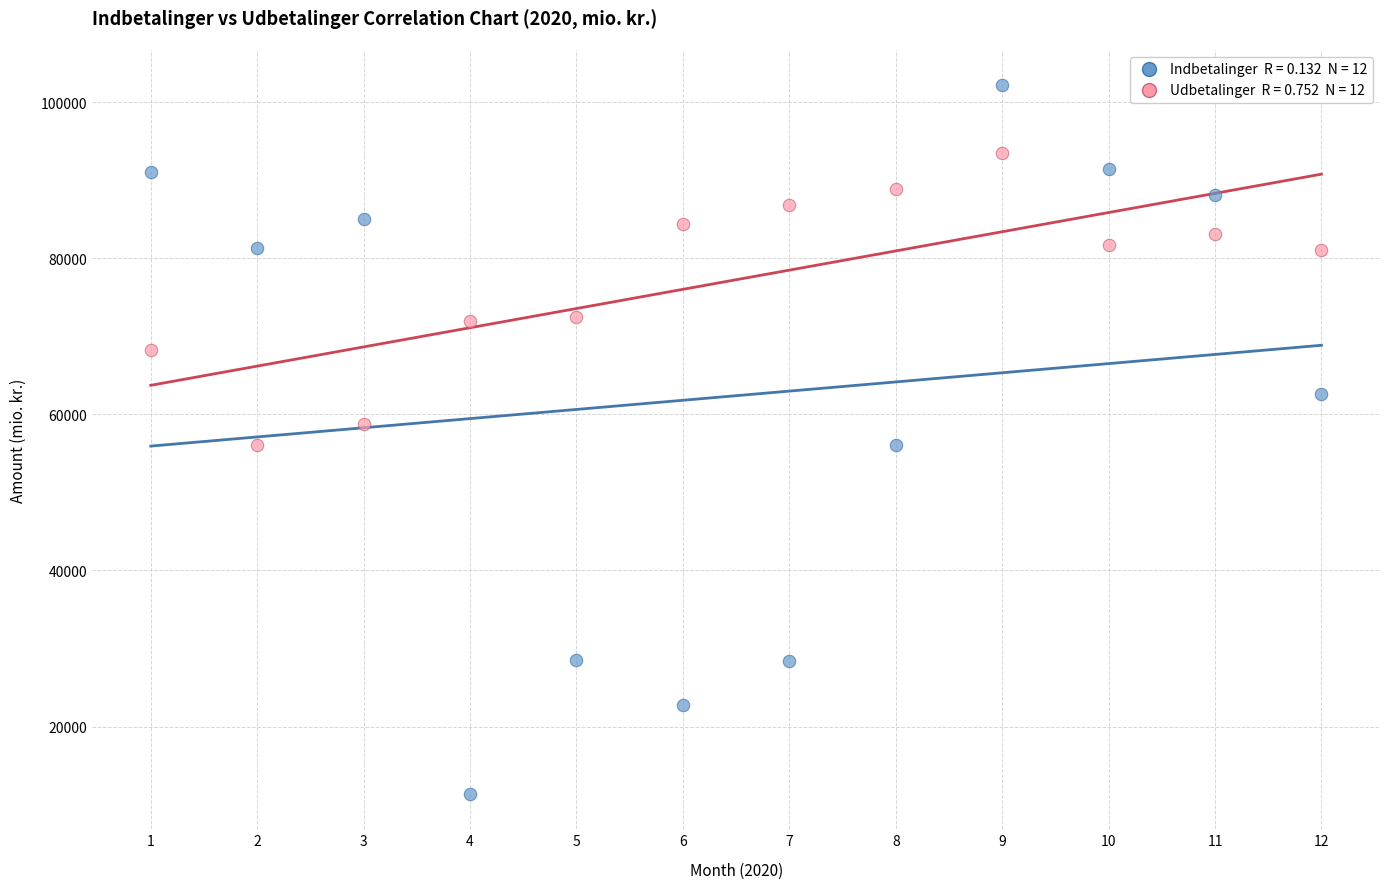

Across all data points, what is the range of X values (max minus min)?

11.0